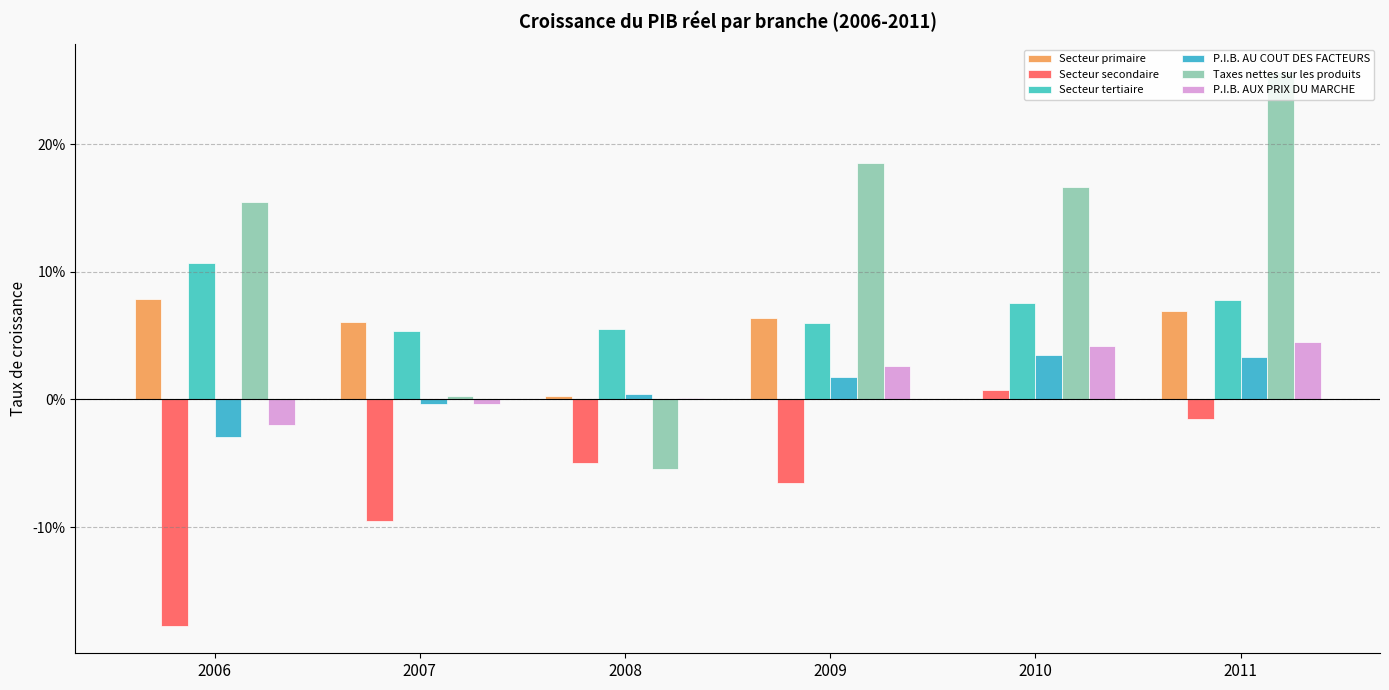

How many data points in P.I.B. AUX PRIX DU MARCHE are less than 0?

2